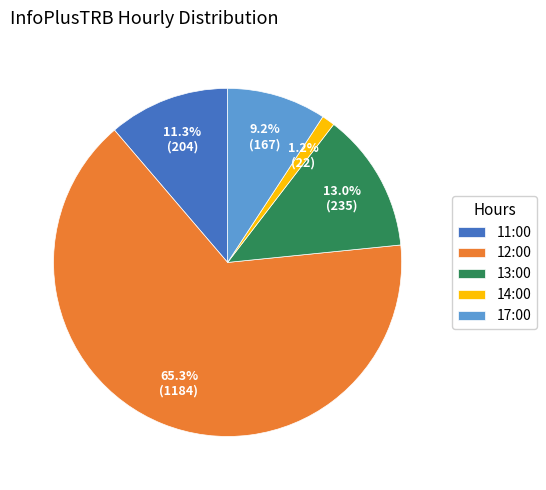

Approximately how many times larger is the value at 17:00 compared to 11:00?

0.8